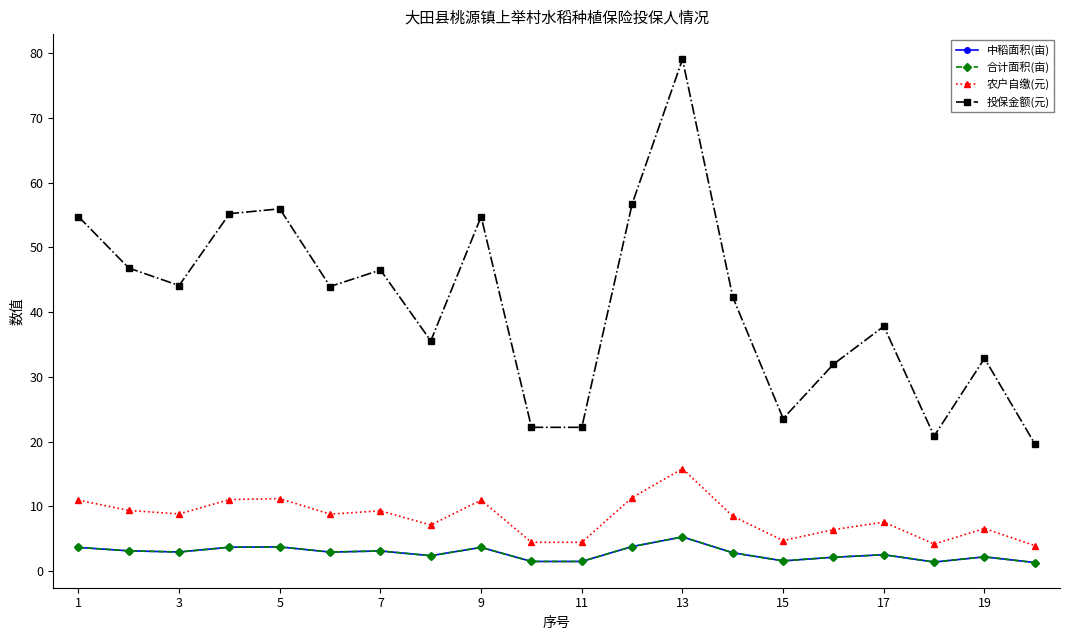

Does the chart have visible grid lines?

No